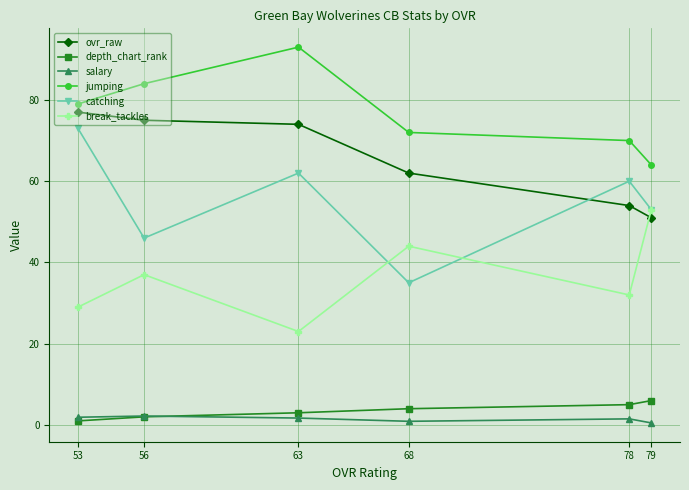

What is the sum of all break_tackles values?

218.0